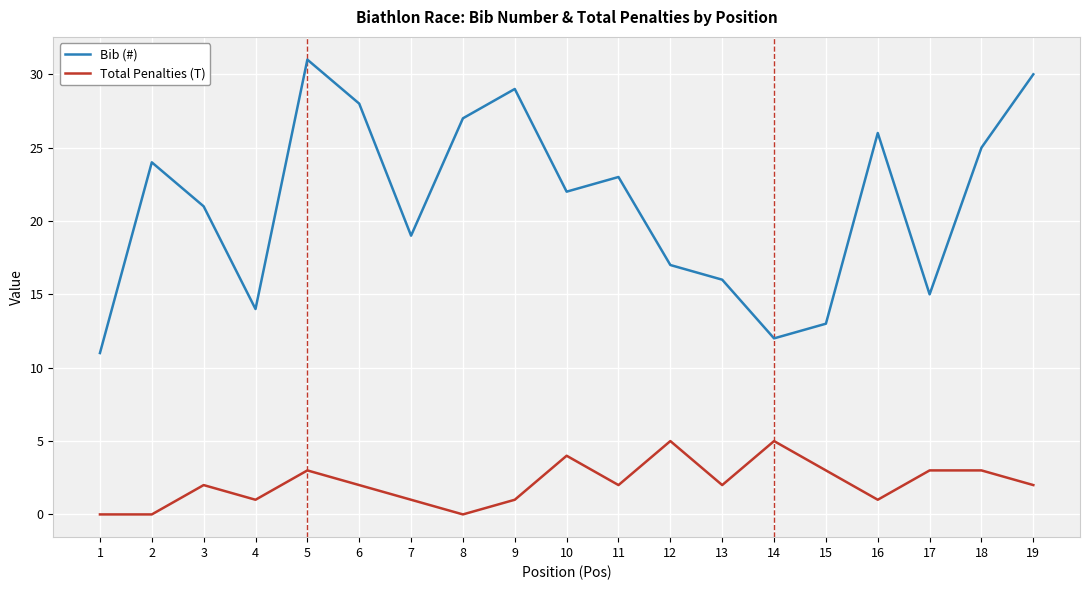

Which series has the largest total across all categories?

Bib (#)